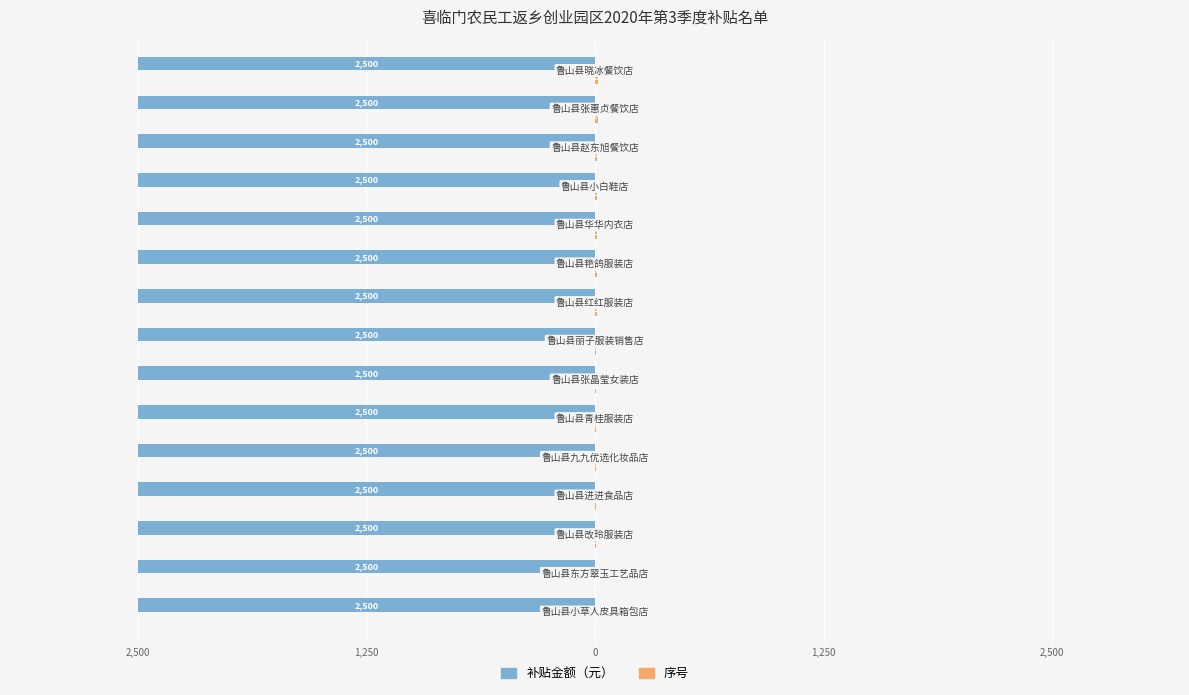

What is the value of the 序号 bar at the 10th from the left?

10.0